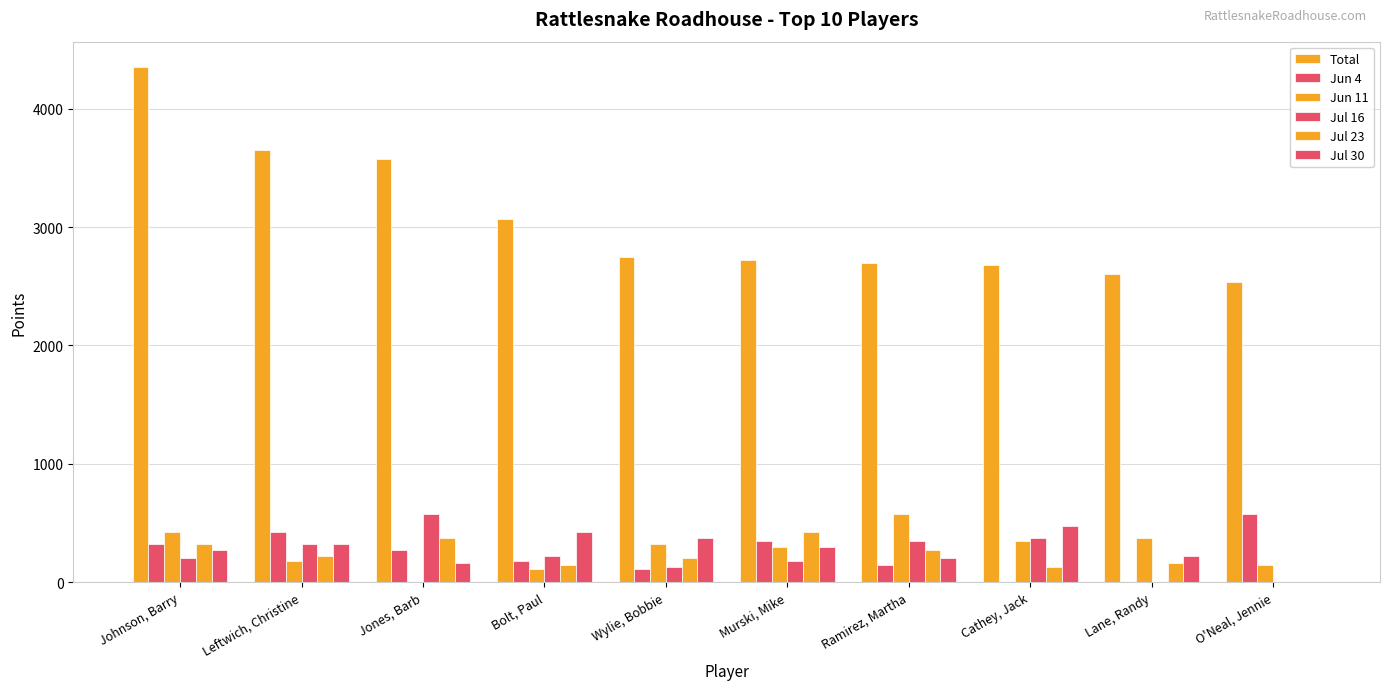

How many data points does each series have?

10